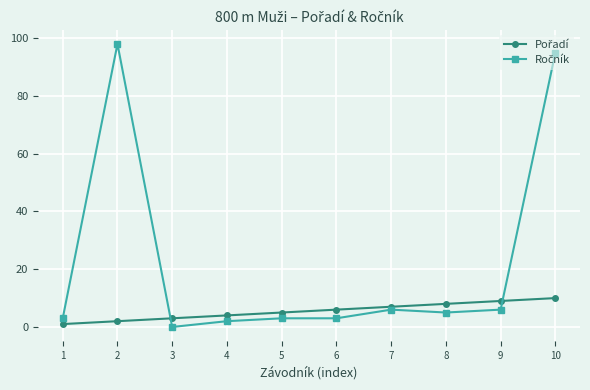

At which category is the sum across all series the highest?

10